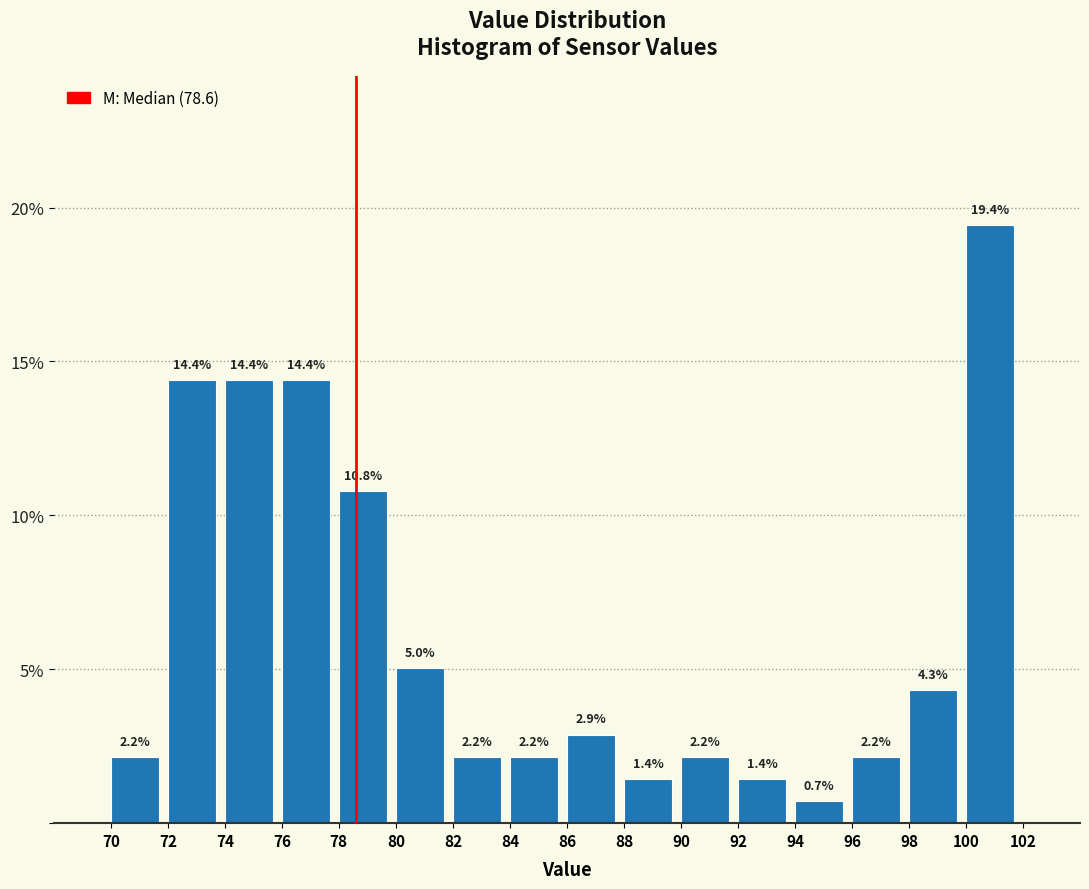

Over which range of the x-axis is the bar tallest?

100 to 102